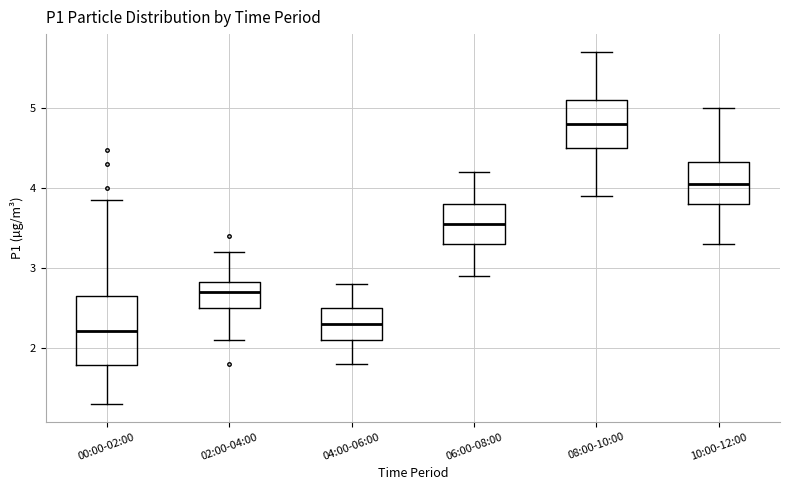

Where is the upper edge of the box for 10:00-12:00 on the y-axis? The values are not printed on the chart, so give them approximately, as read against the axis.

4.3